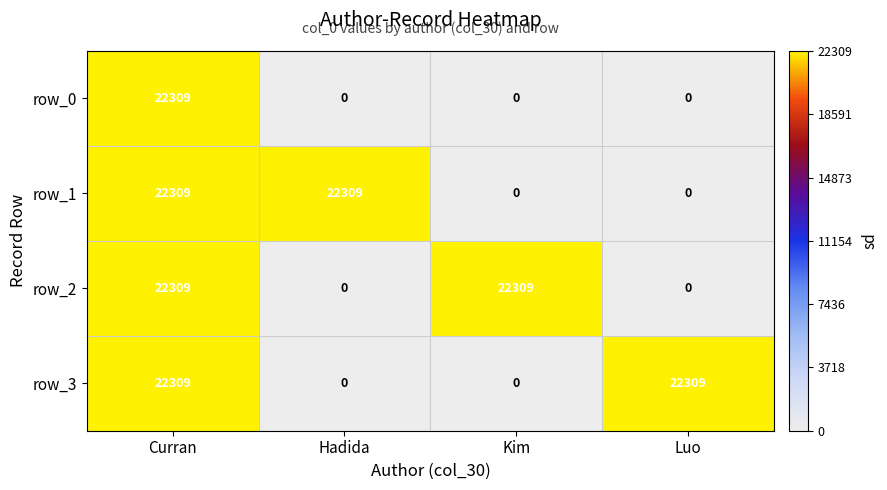

How many values in row_0 are above zero?

1